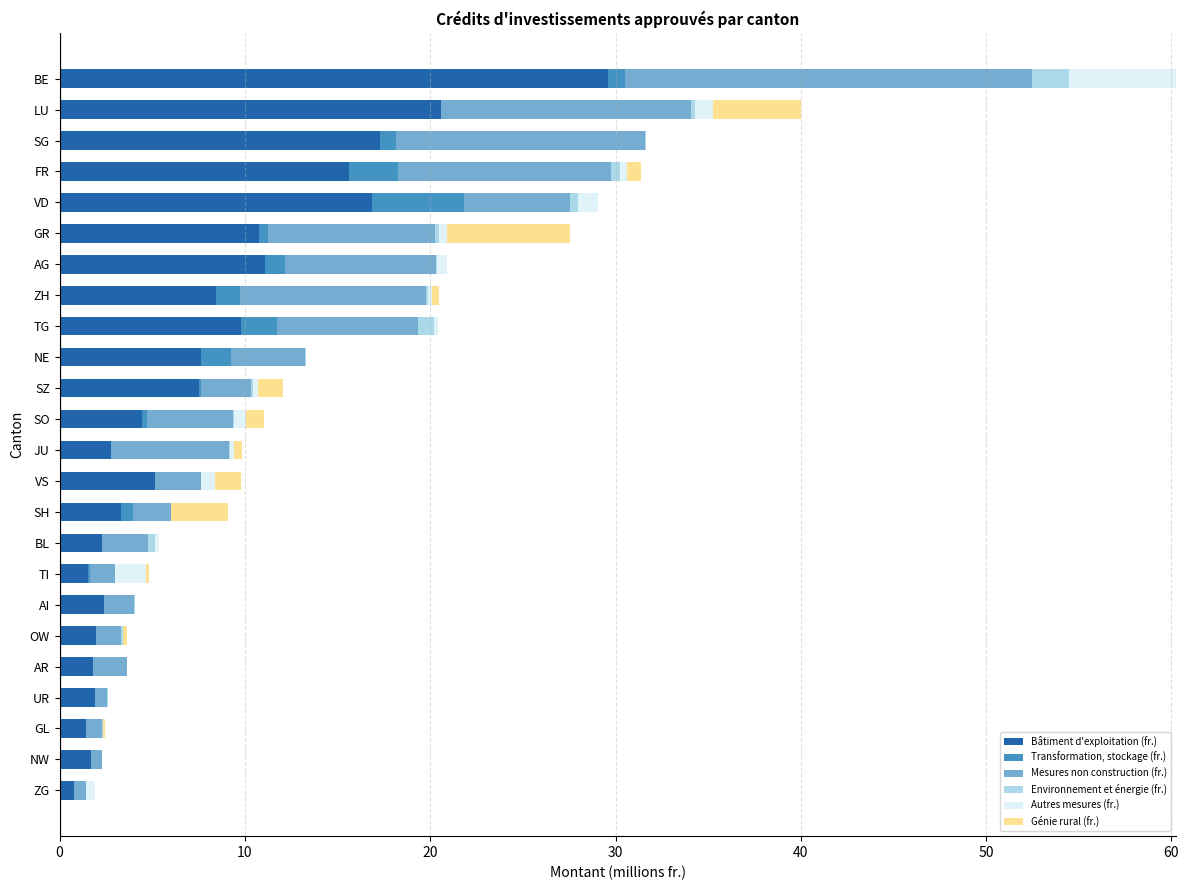

At which label does Bâtiment d'exploitation (fr.) reach its peak?

BE